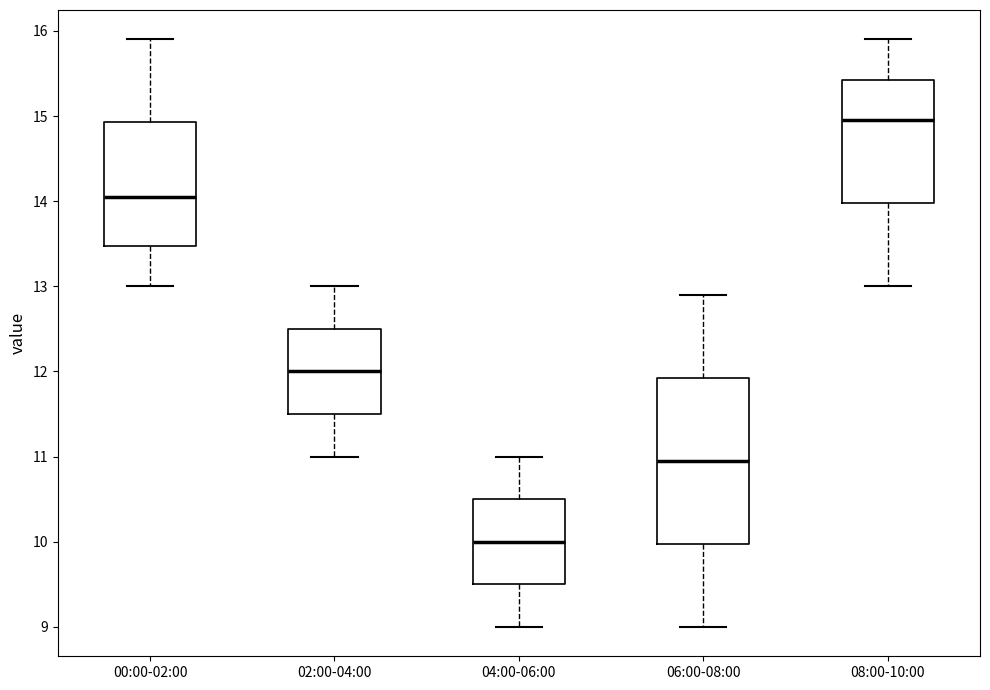

Comparing the boxes themselves (not the whiskers), which one is the tallest?

06:00-08:00